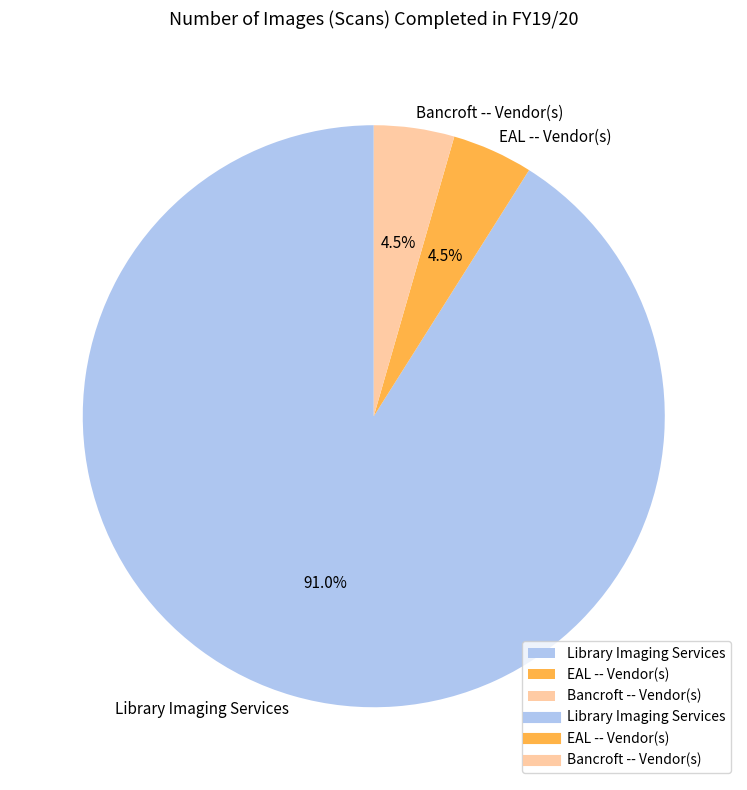

Approximately how many times larger is the value at EAL -- Vendor(s) compared to Bancroft -- Vendor(s)?

1.0